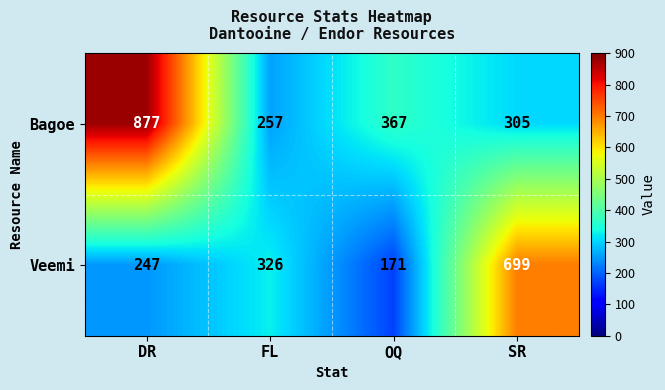

How many distinct data groups are displayed?

2